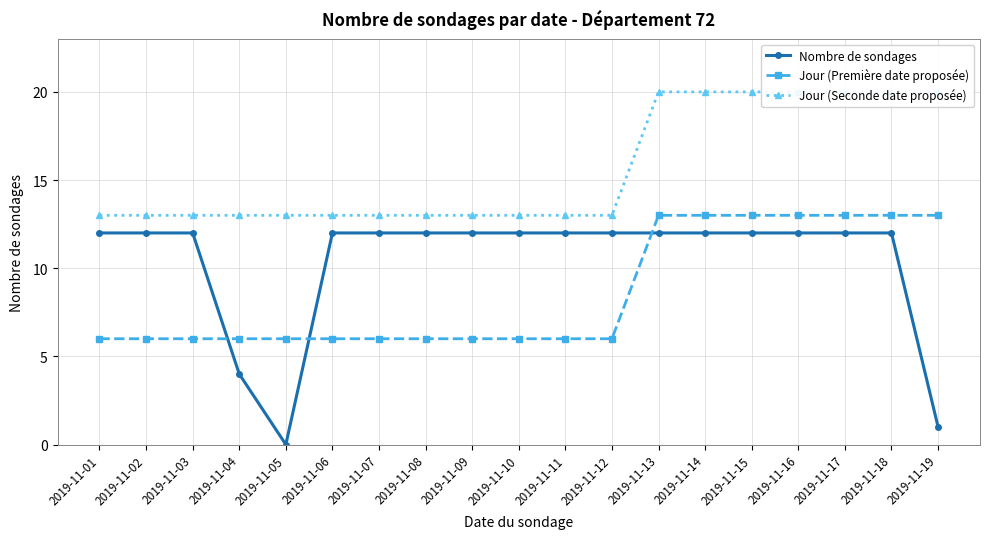

Count the number of categories in the chart.

19